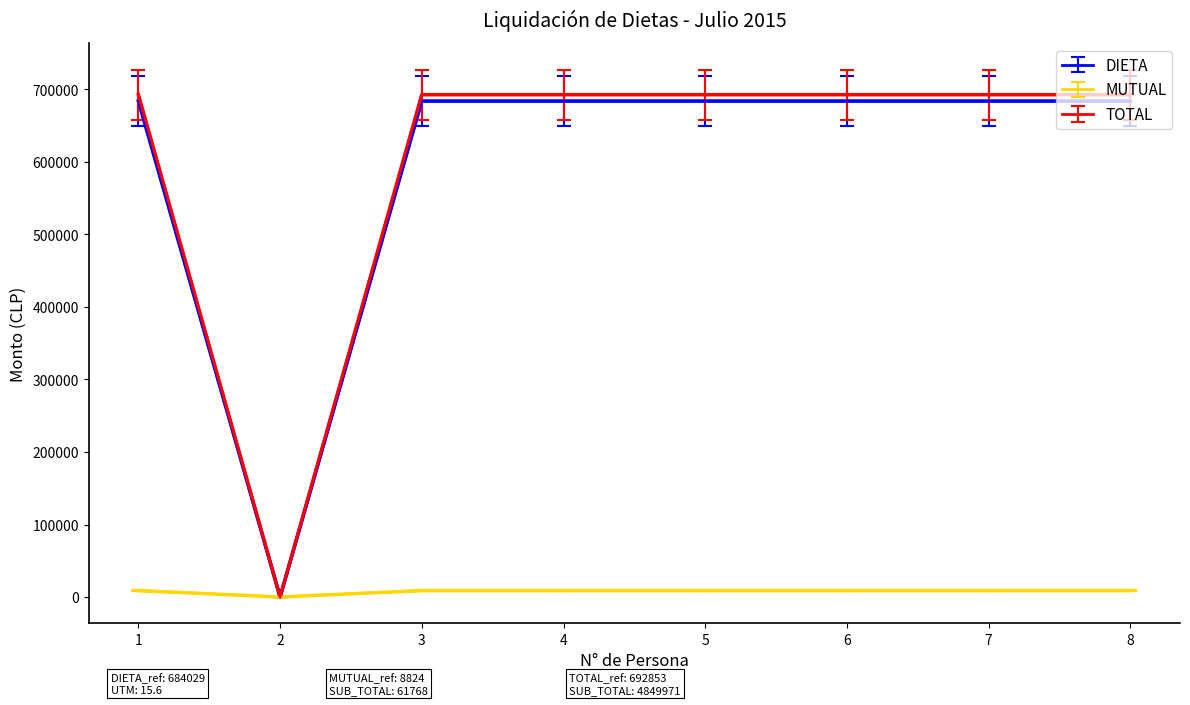

Which series has the largest total across all categories?

TOTAL